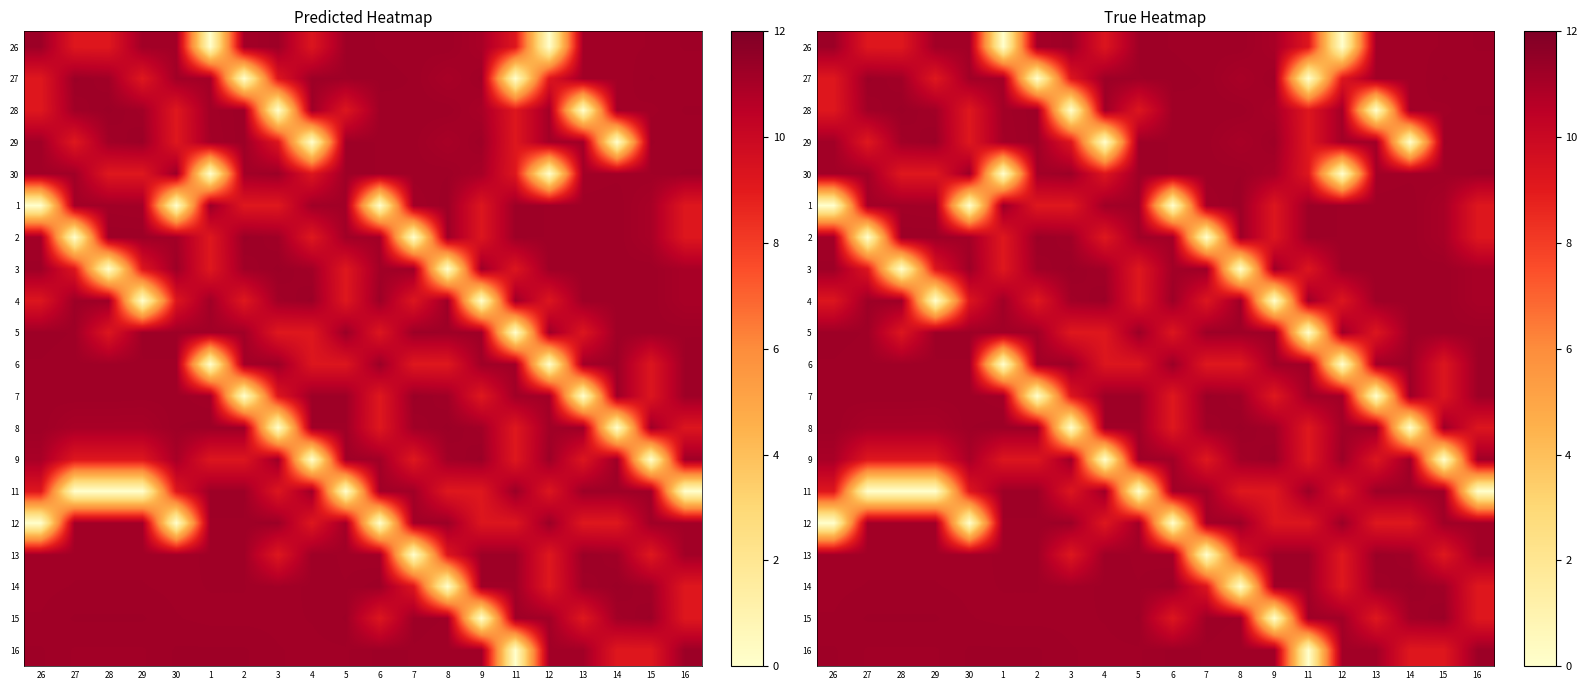

What is the total value across all series at 3?

187.7